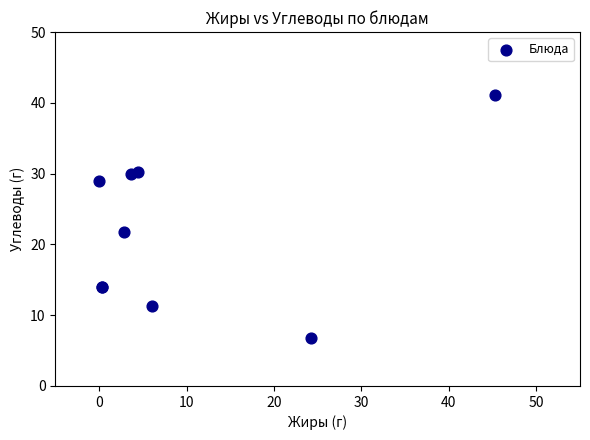

What Y value in the scatter plot is closest to 23?

21.8